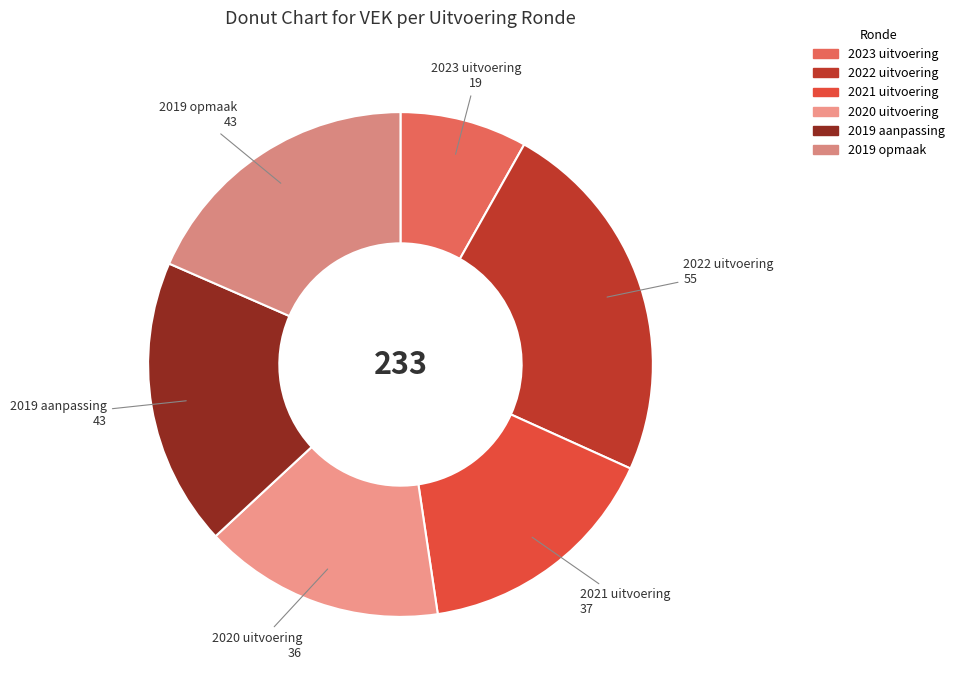

Does 2023 uitvoering account for over 50% of the chart?

No